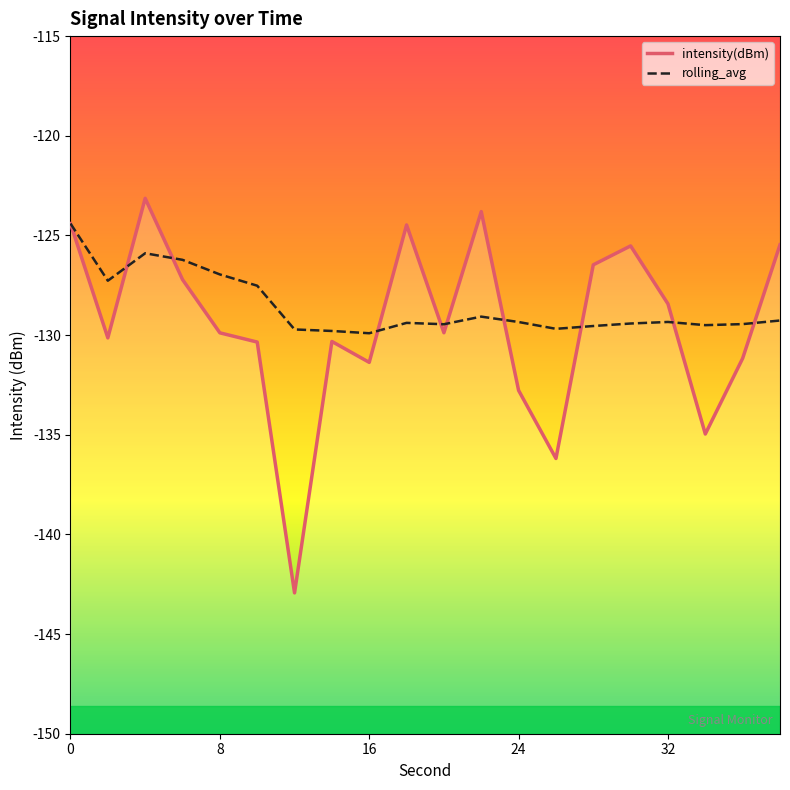

What is the value of the intensity(dBm) point at the 10th from the left?

-124.5